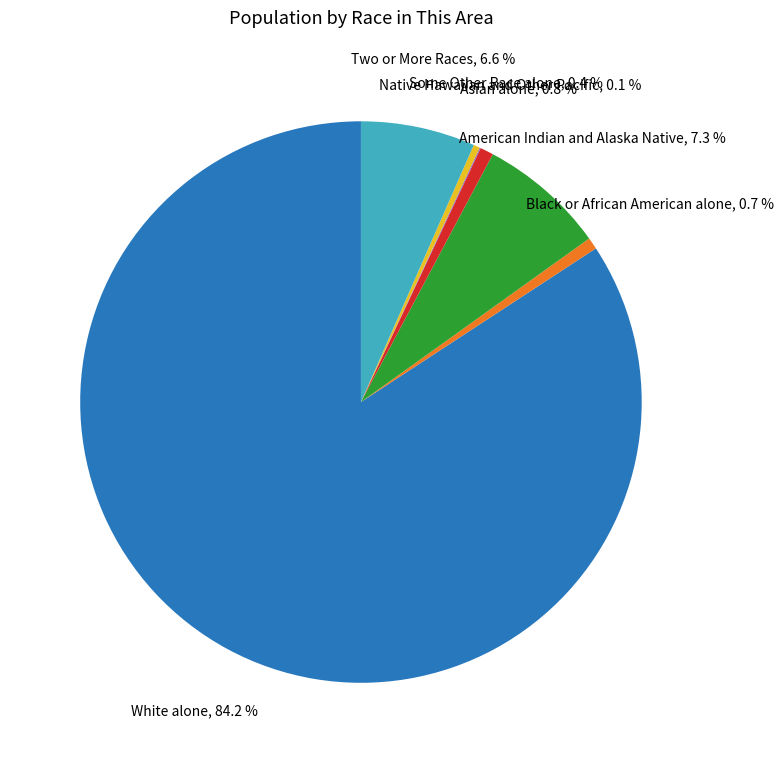

Combined, do Asian alone and White alone account for over 50%?

Yes